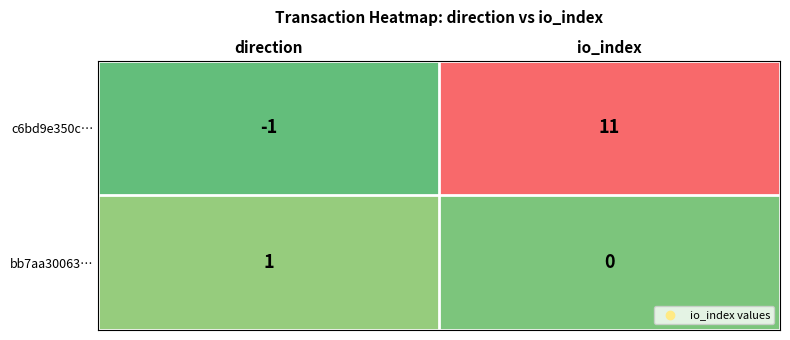

What is the difference between the highest and lowest values at io_index?

11